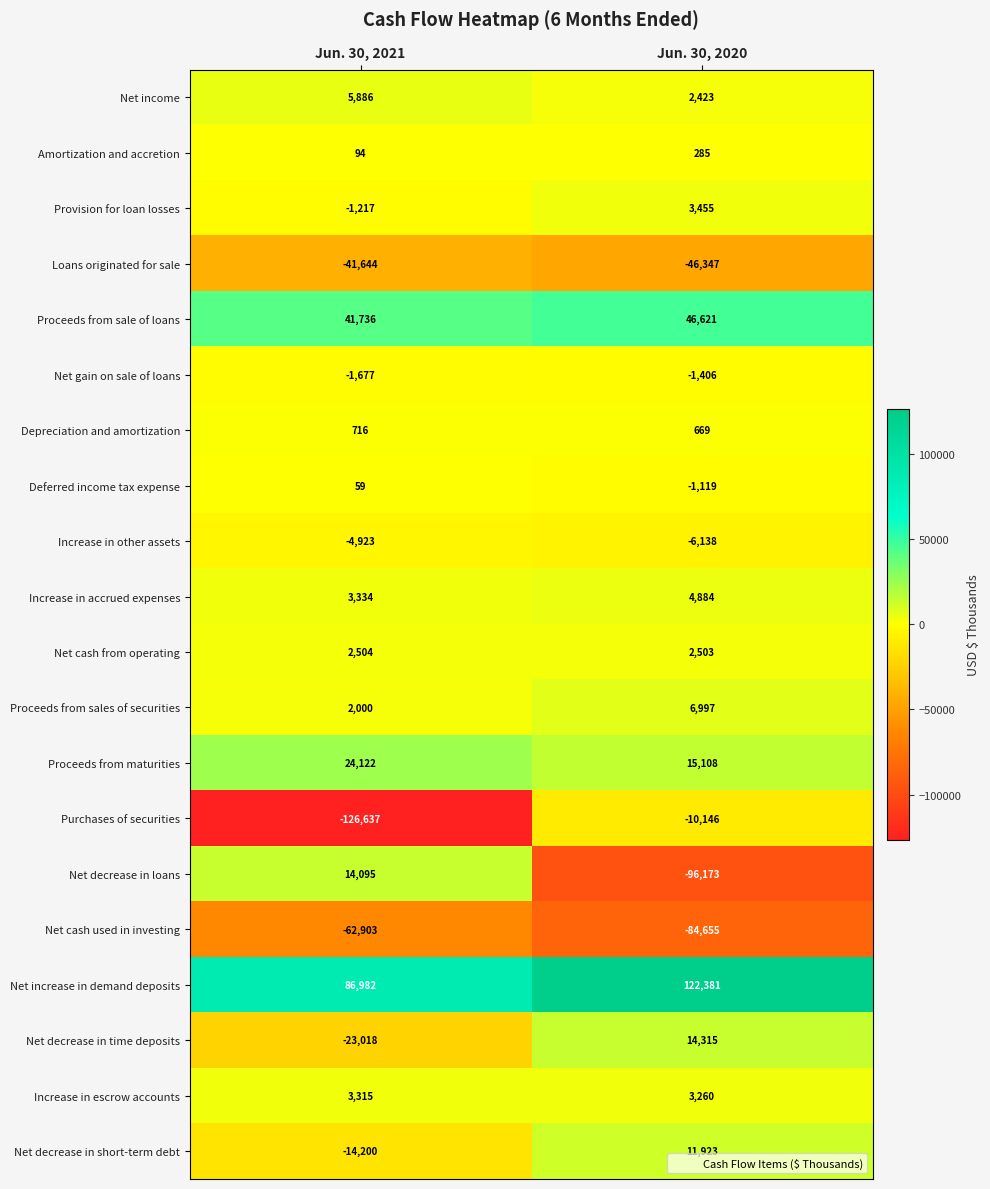

At which category is the sum across all series the highest?

Jun. 30, 2020